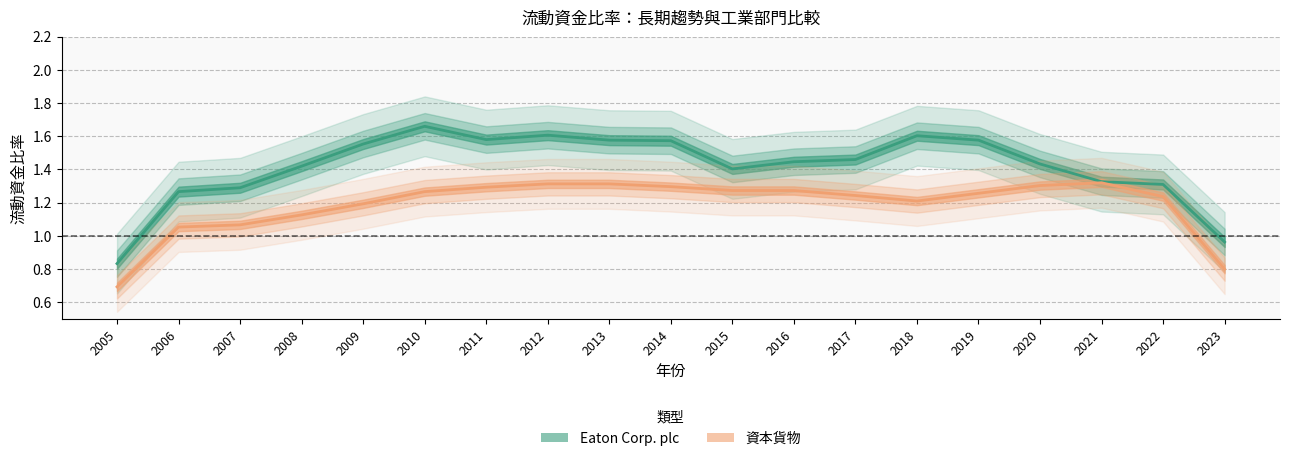

The 資本貨物 series shows 1.2 at 2009. True or false?

True